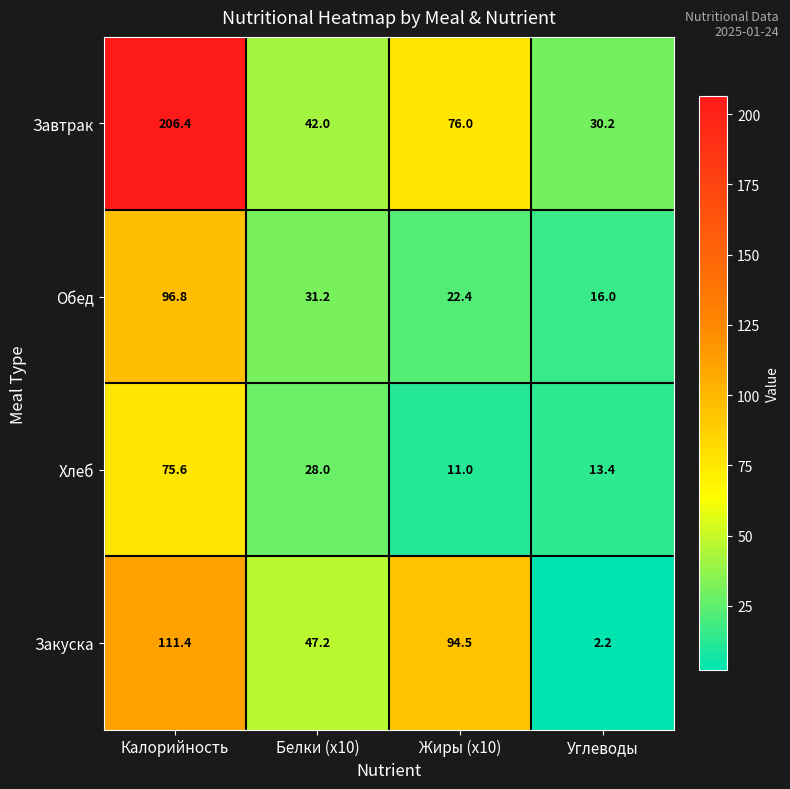

What is the spread (max minus min) of values at Углеводы?

28.0